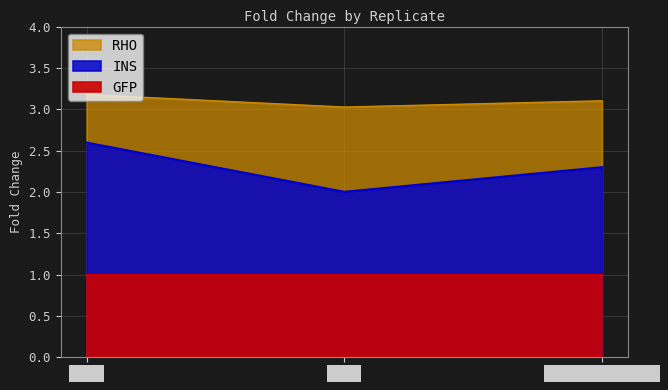

At which label is RHO closest to 3?

Rep2